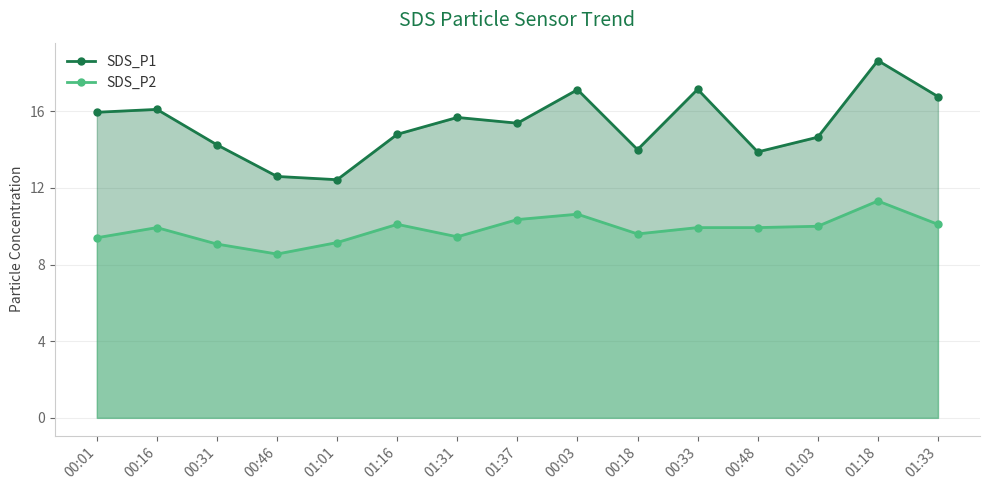

How many data points does each series have?

15